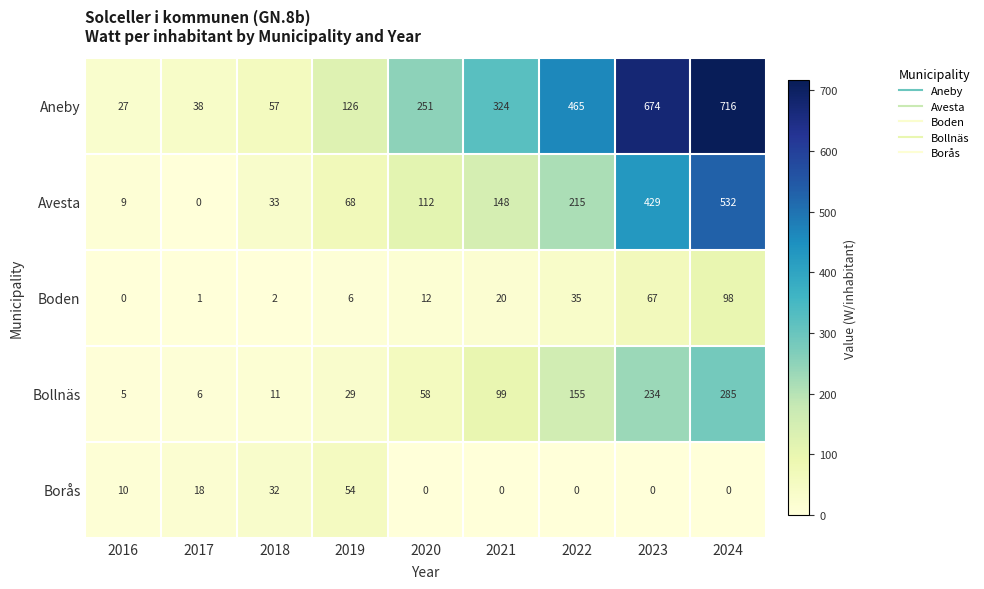

At which category is the sum across all series the highest?

2024